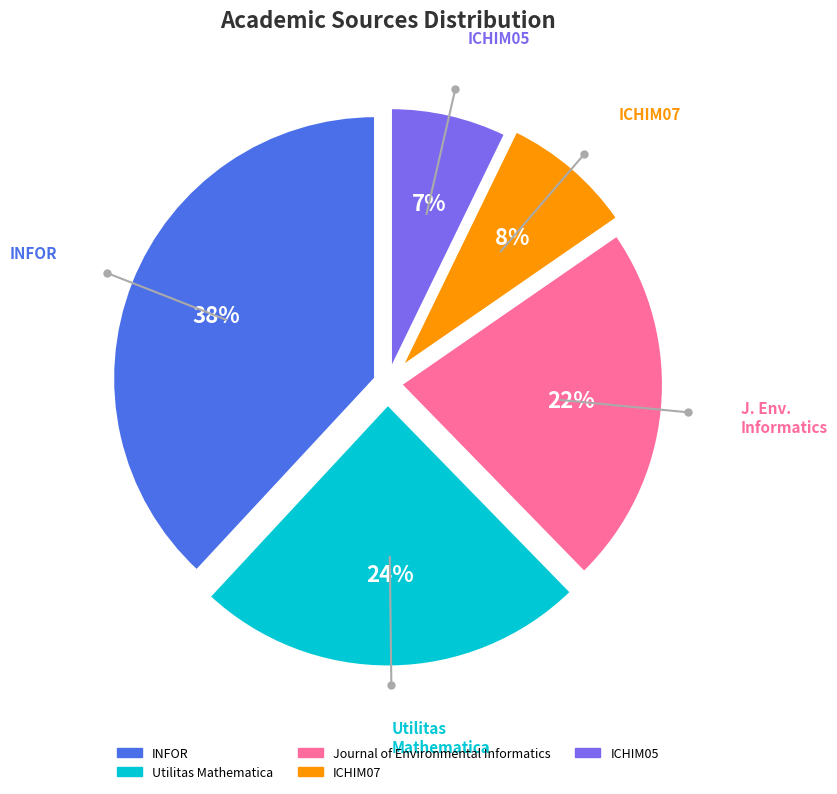

Combined, do ICHIM05 and ICHIM07 account for over 50%?

No